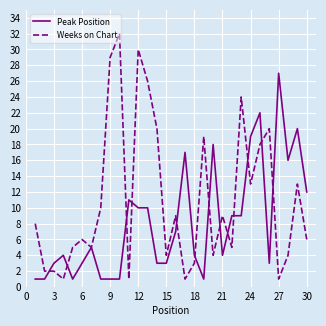

Which series has the widest spread of values?

Weeks on Chart